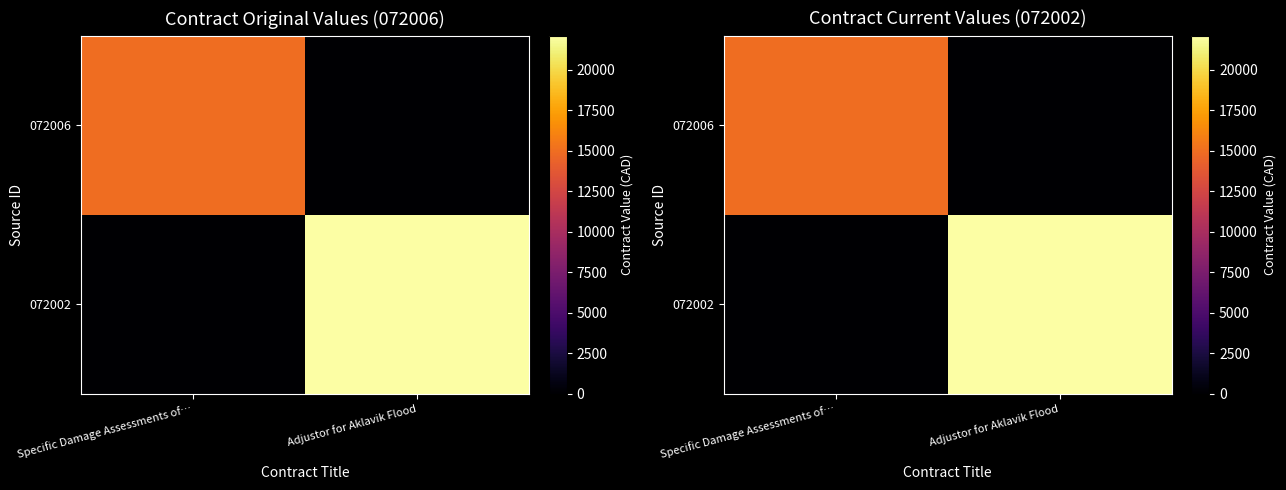

Is it true that 072002 equals -9061 at Specific Damage Assessments of…?

False